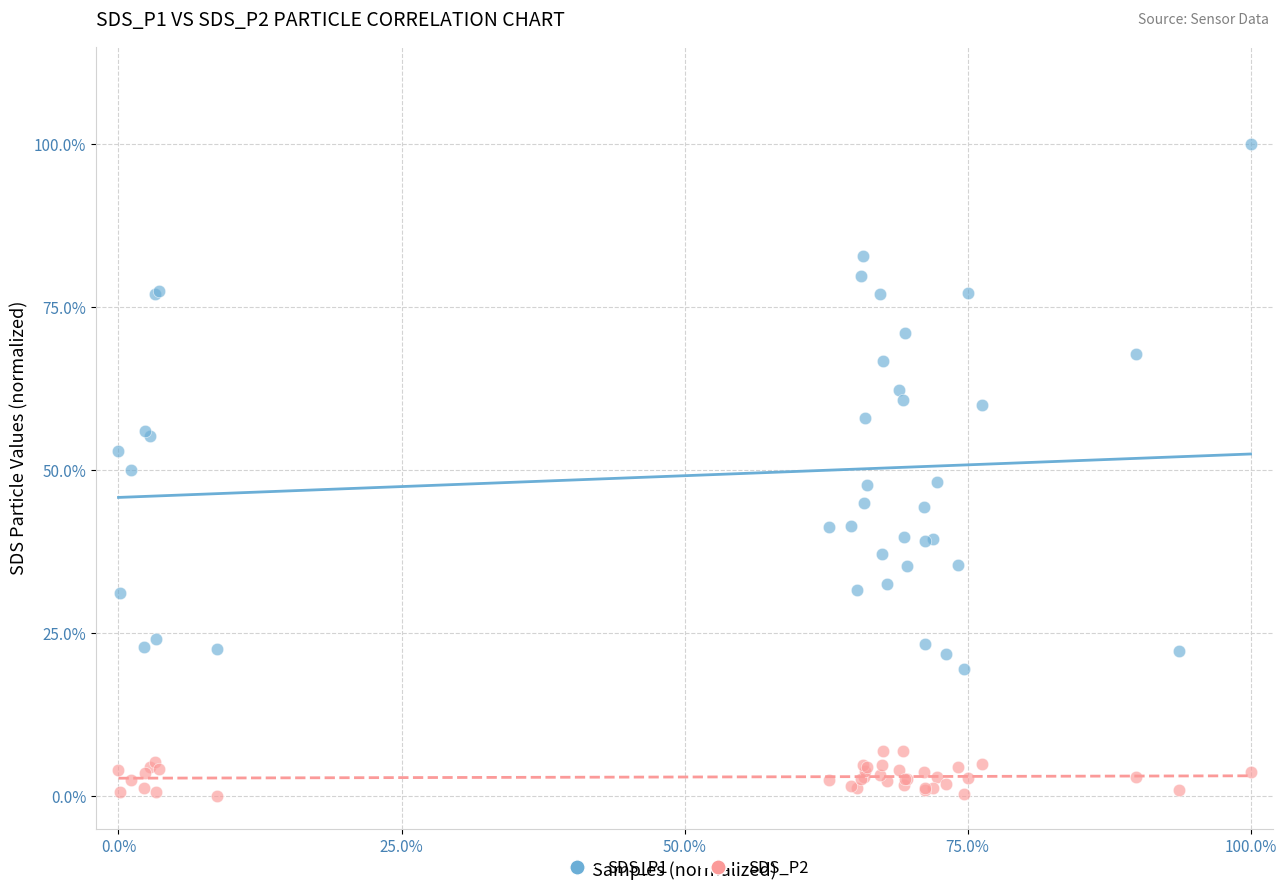

What are all the series names shown in the legend?

SDS_P1, SDS_P2